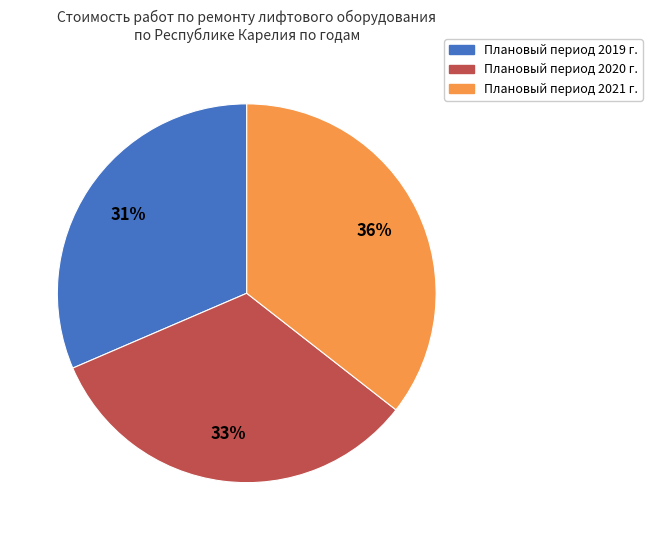

Is there any slice that represents more than half of the pie?

No